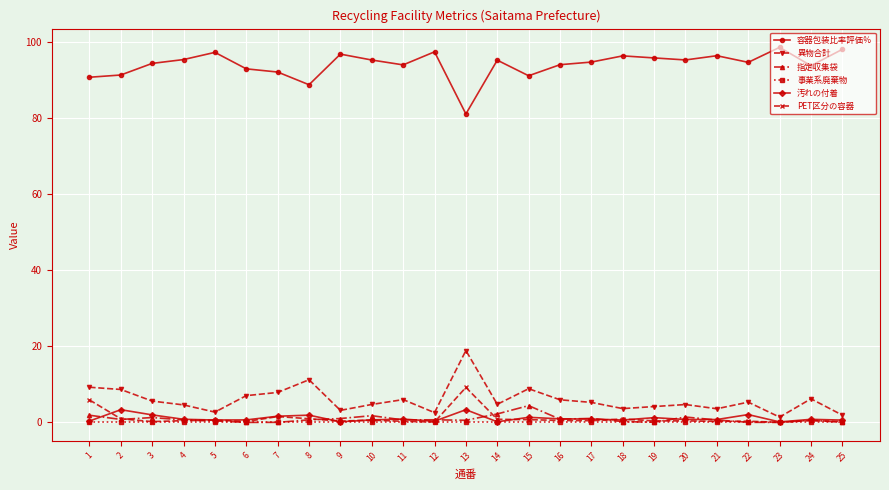

What is the value of the 指定収集袋 point at the 24th from the left?

0.6